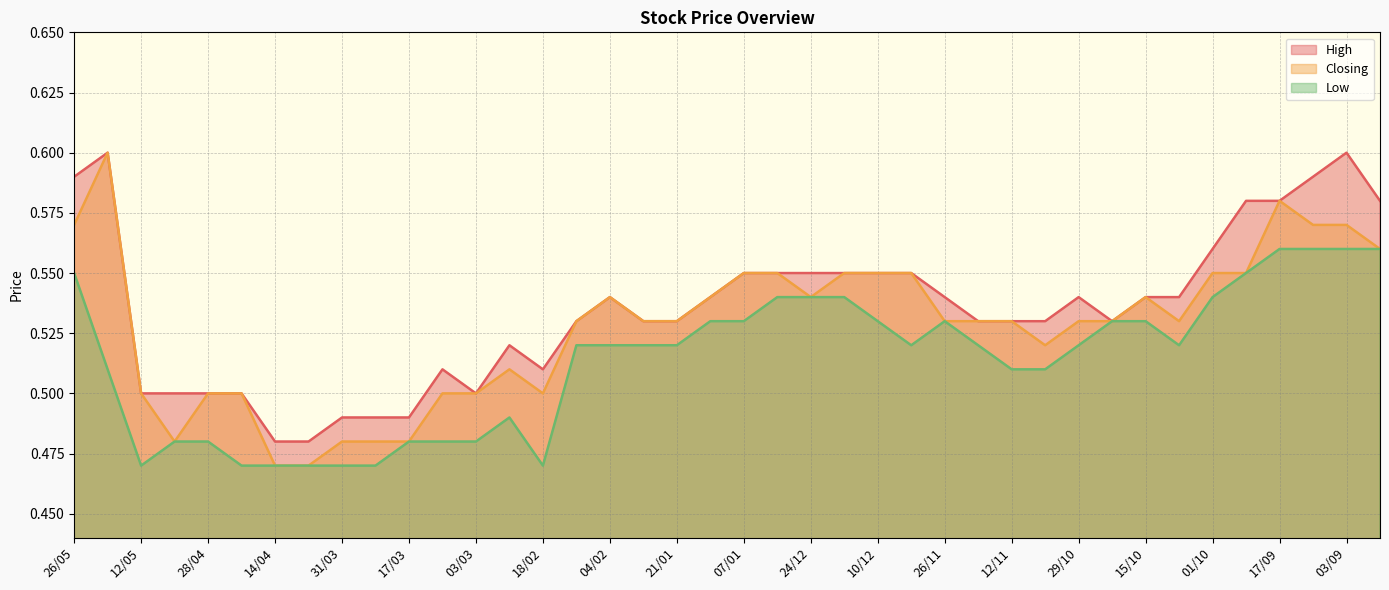

True or false: High and Low intersect in this chart.

False